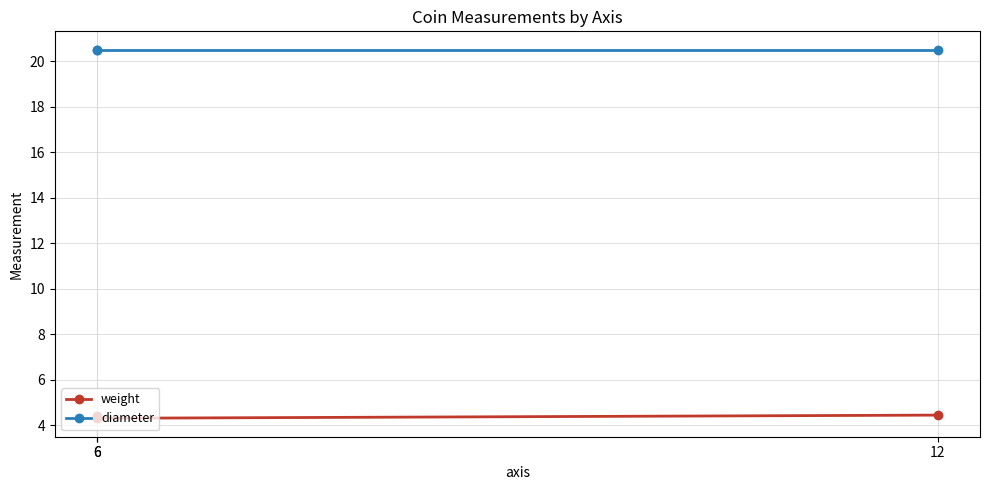

Is it true that weight equals 4.3 at 6?

True